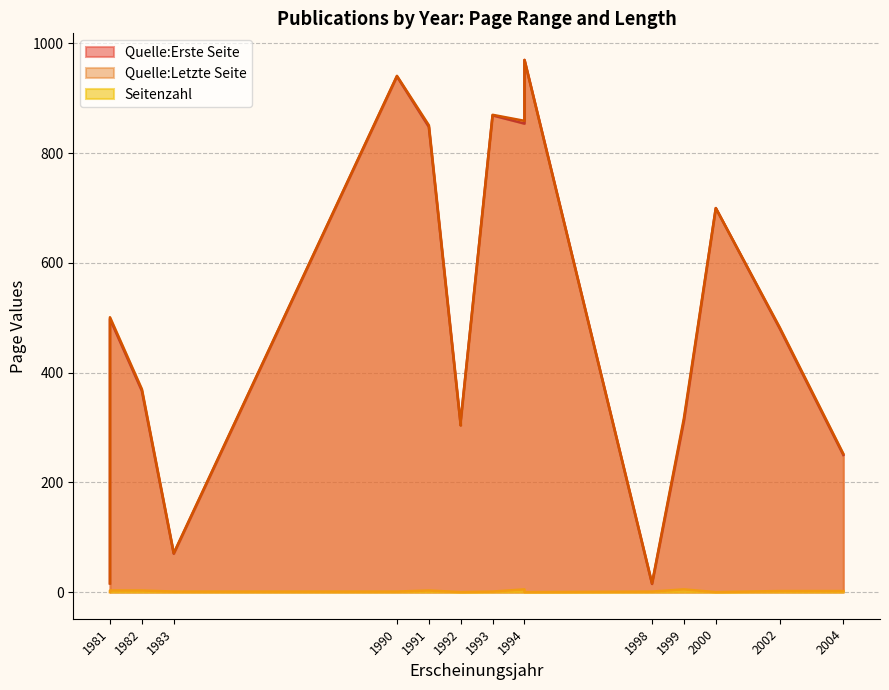

True or false: Quelle:Erste Seite and Quelle:Letzte Seite intersect in this chart.

False